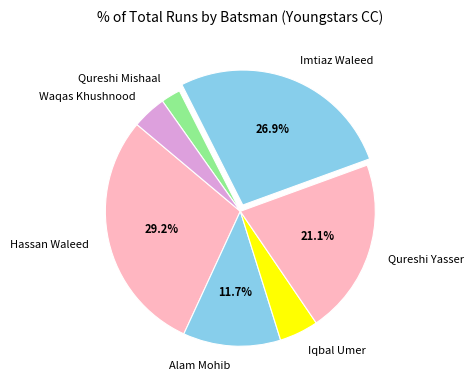

How many slices are in this pie chart?

7